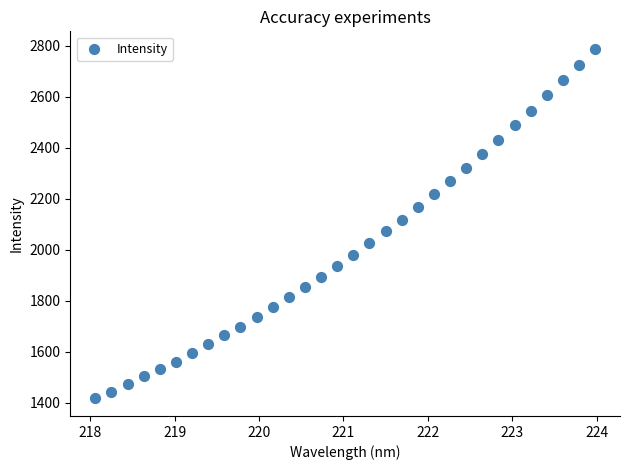

What is the range of Y values (max minus min)?

1370.0